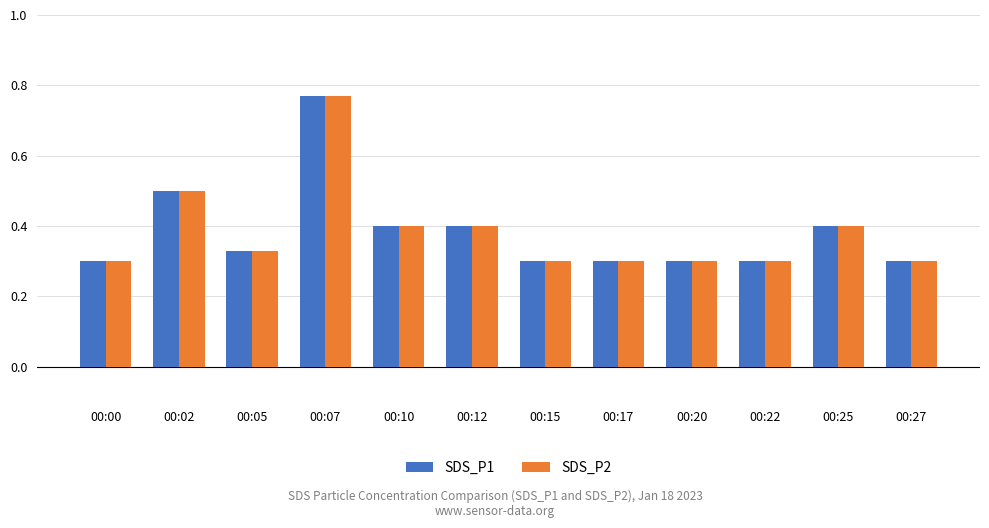

Which category has the highest value in the SDS_P1 series?

00:07